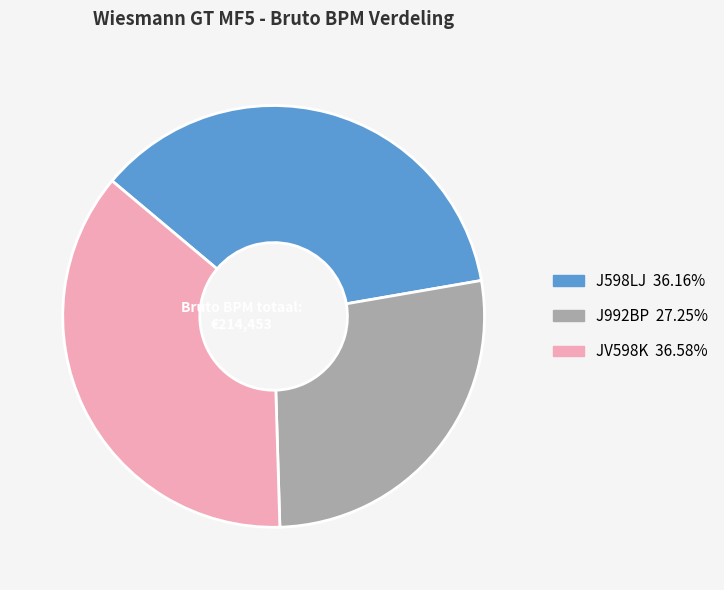

Which slice is the smallest?

J992BP